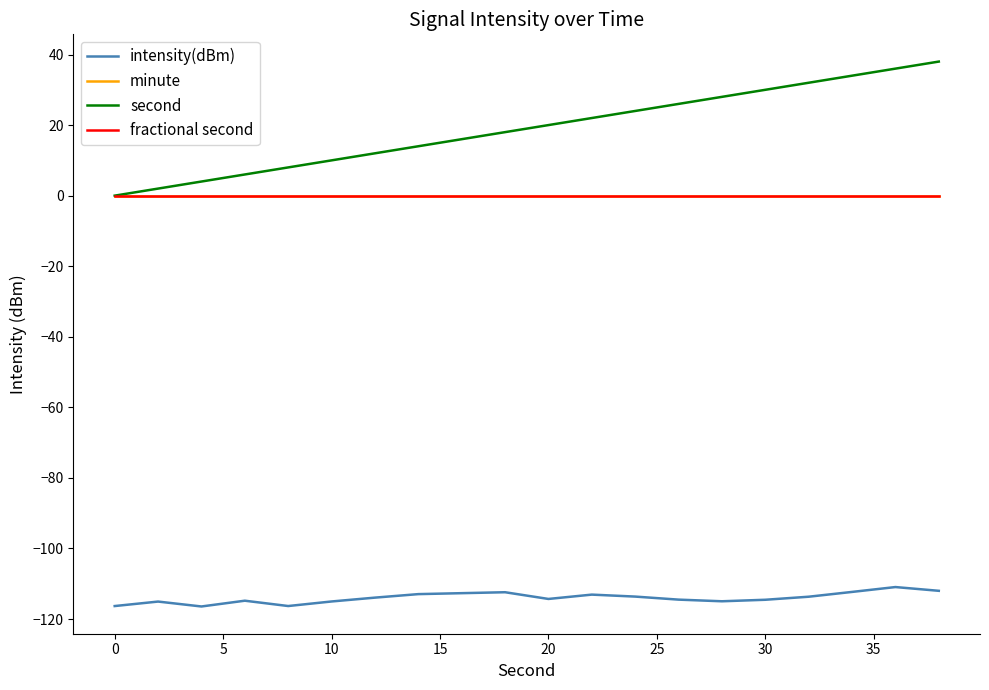

Does the chart display data point markers on the line(s)?

No